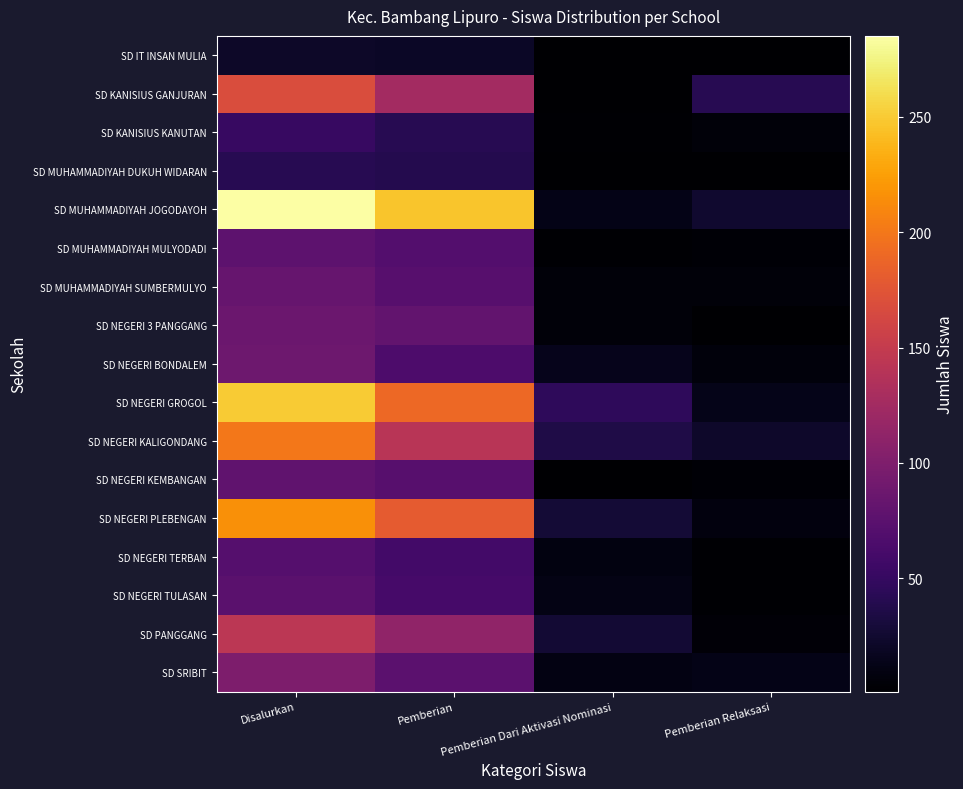

Which series has the widest spread of values?

SD MUHAMMADIYAH JOGODAYOH